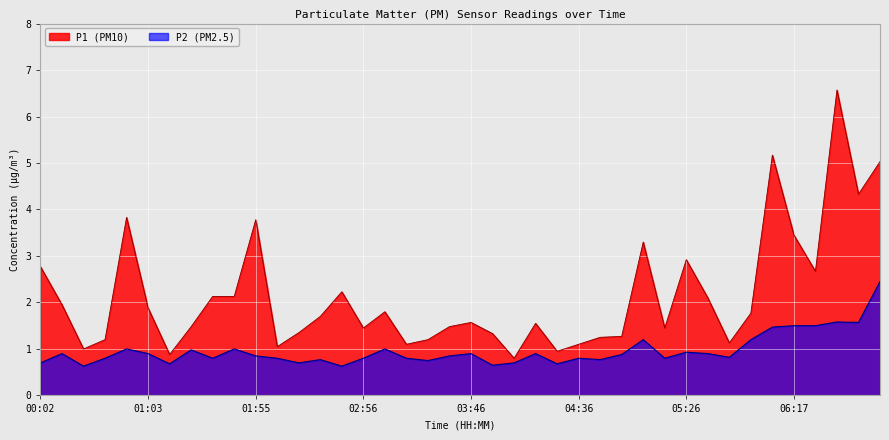

Read the P2 value at 05:36.

0.9